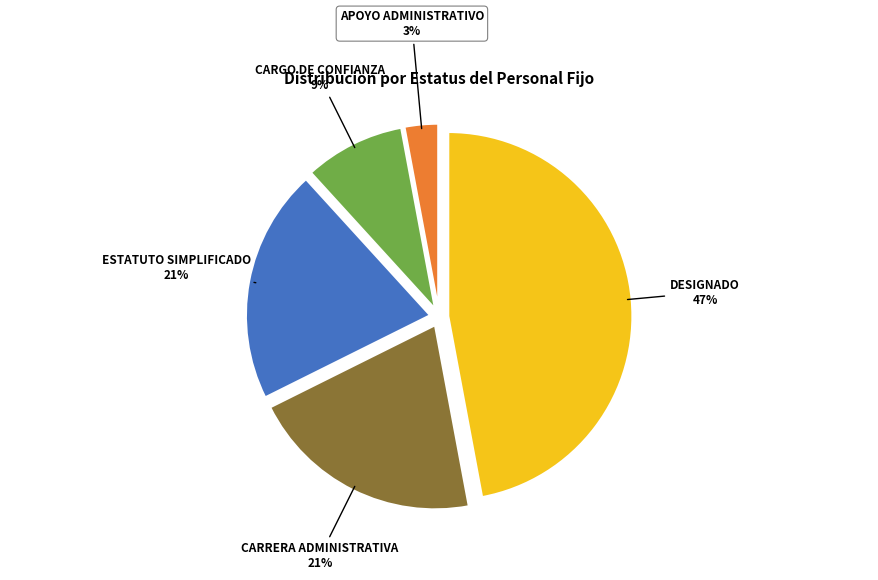

What percentage is the DESIGNADO slice, to the nearest percent?

47%